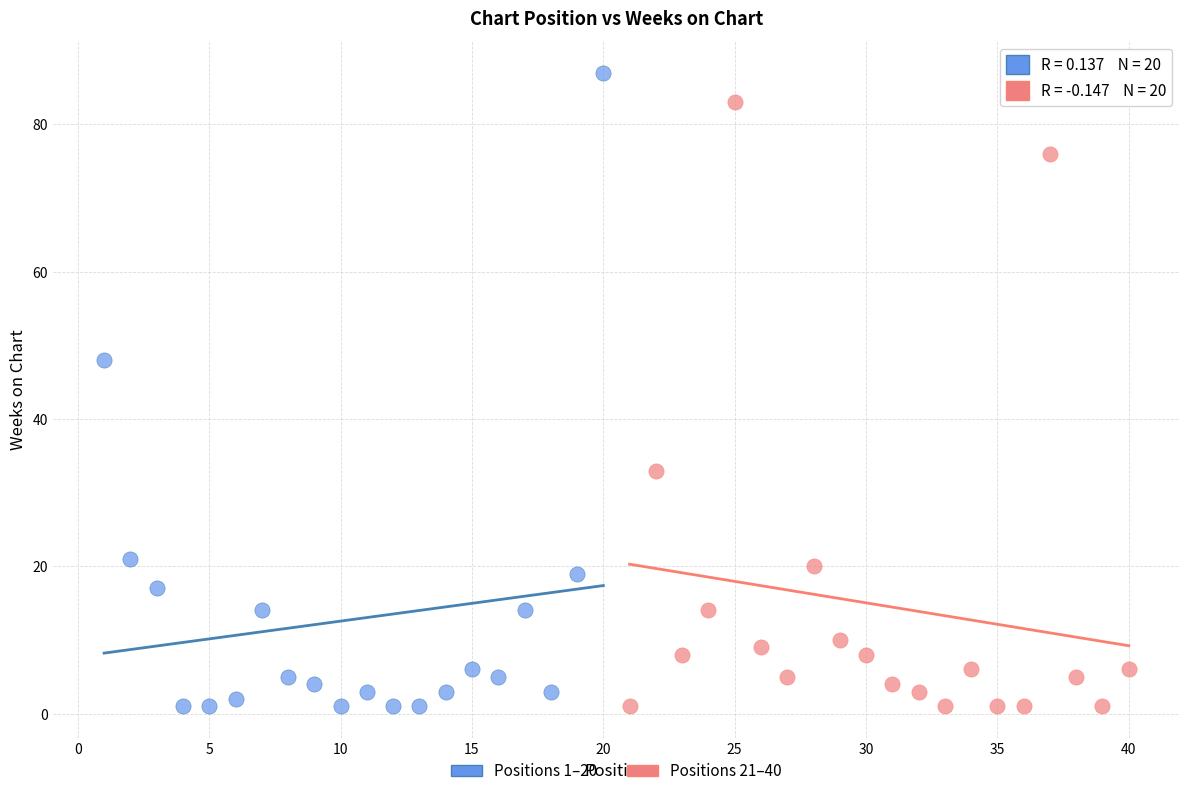

Which series reaches the maximum Y coordinate?

Positions 1–20